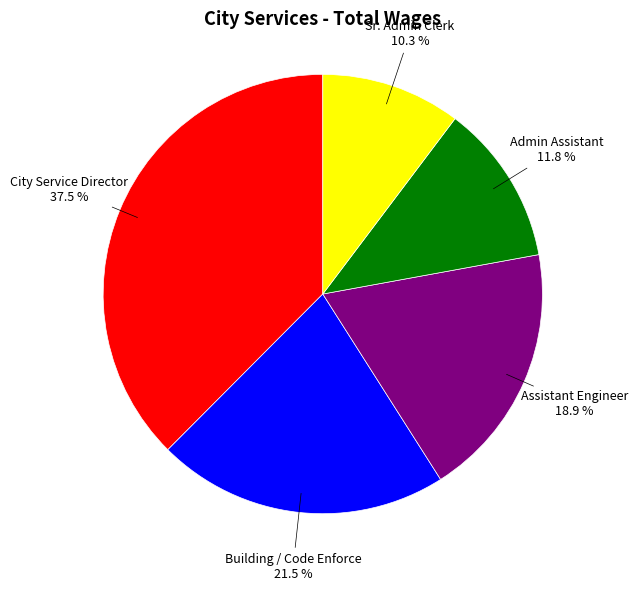

Is there a majority slice in this chart?

No